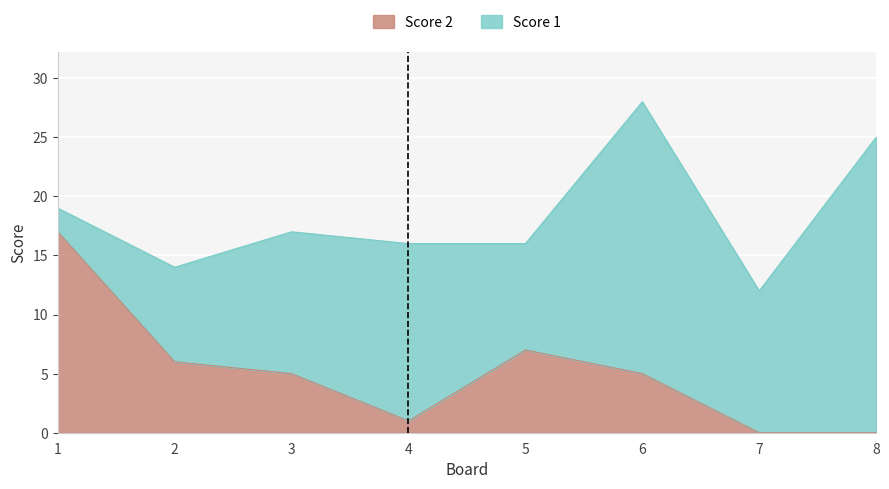

Approximately how many times larger is the value at 5 compared to 2?

1.2